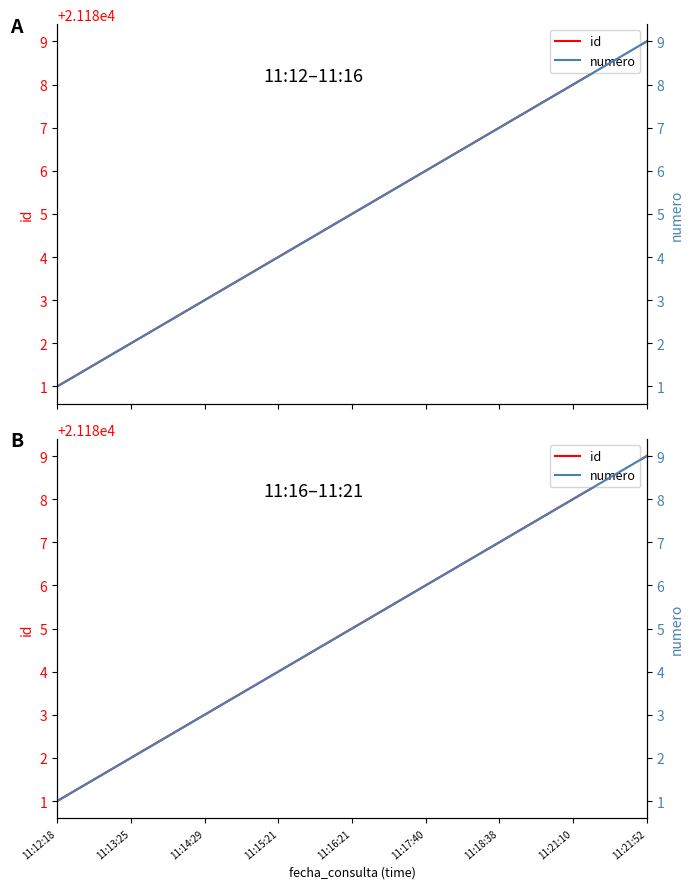

True or false: id has more than 0 points higher than both neighbors.

False